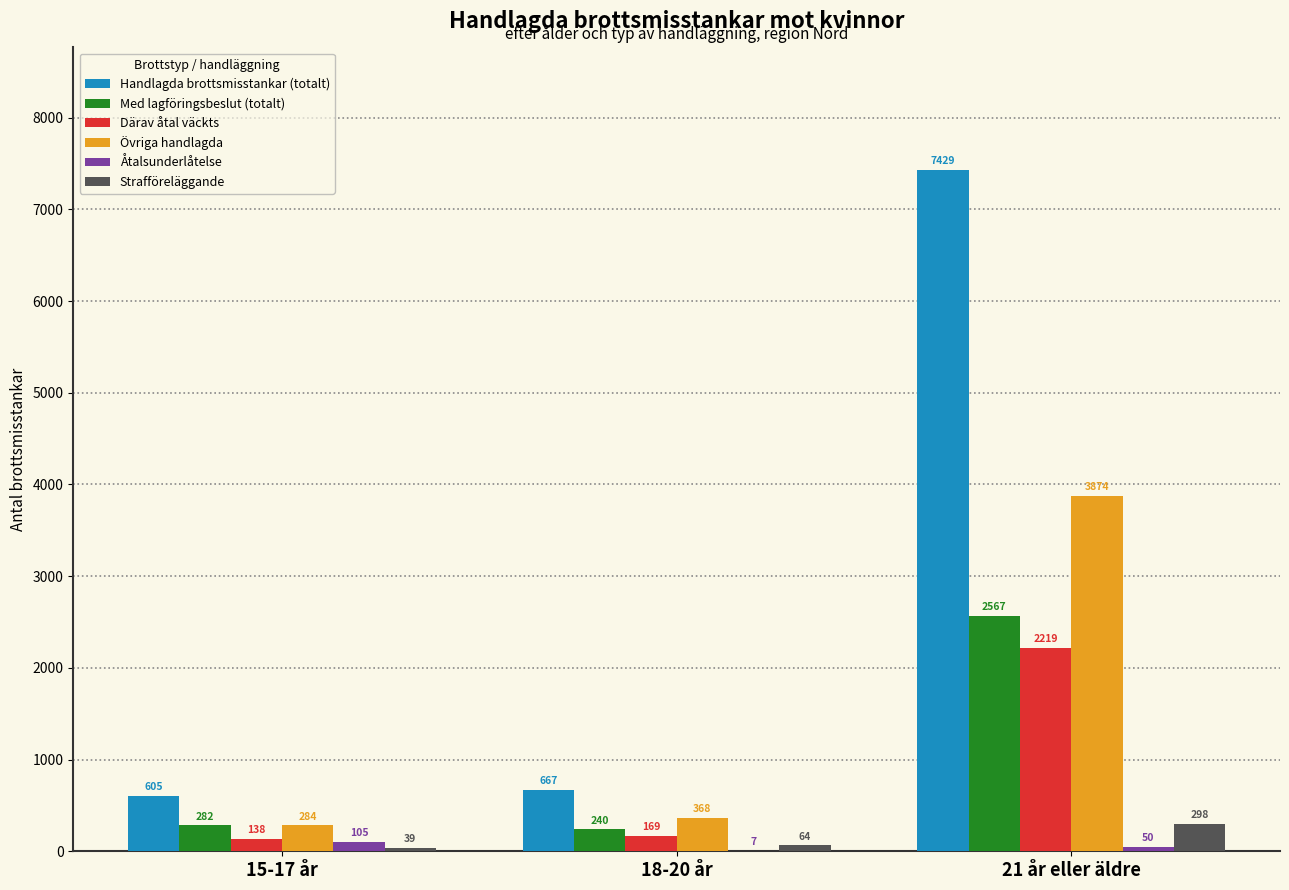

What is the sum of all Åtalsunderlåtelse values?

162